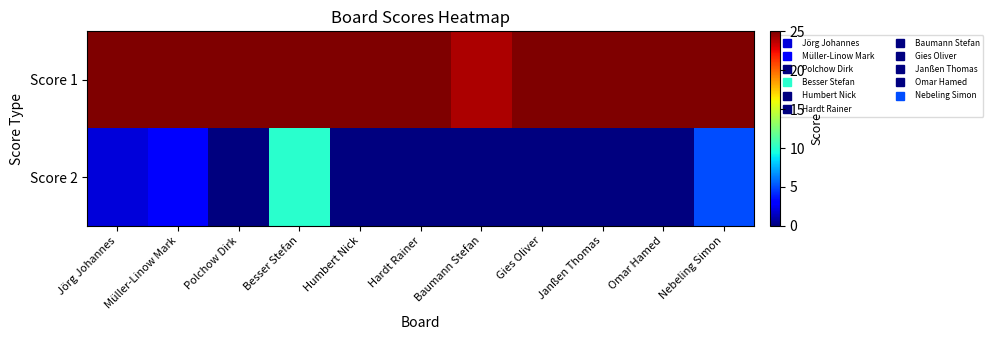

At how many categories does at least one series exceed 14?

11